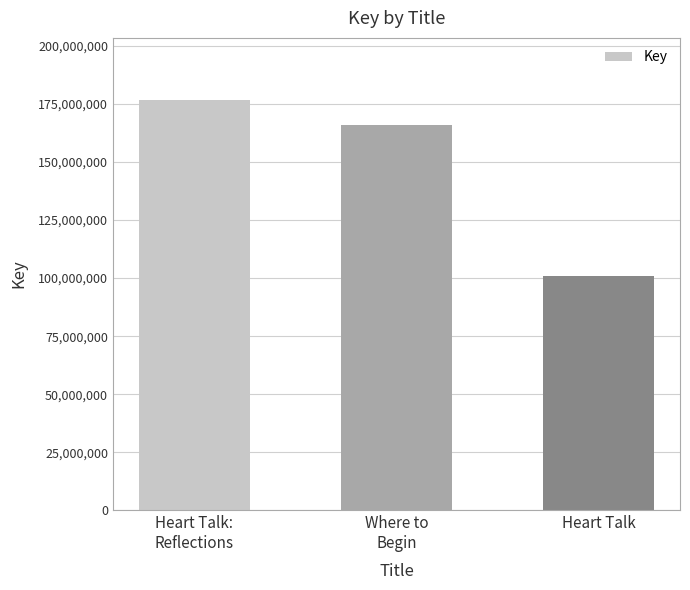

Rank the categories by value from lowest to highest.

Heart Talk, Where to
Begin, Heart Talk:
Reflections